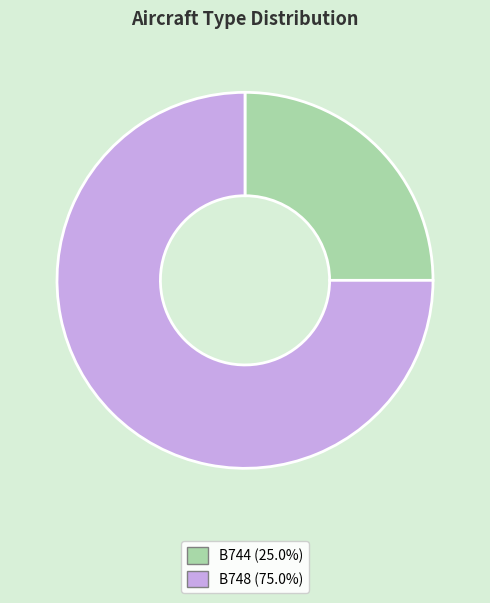

What is the ratio of the value at B744 to the value at B748?

0.3